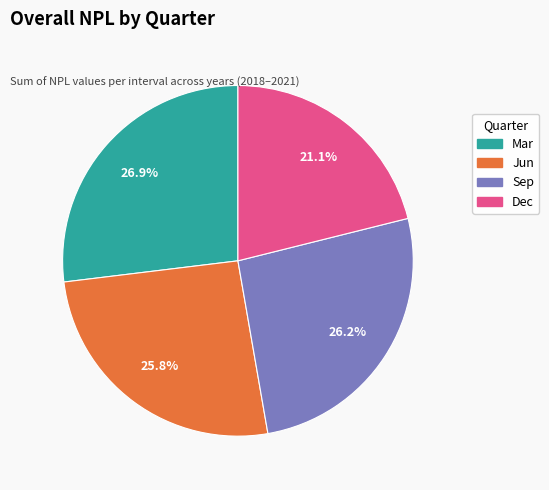

To the nearest percent, what portion does Dec represent?

21%